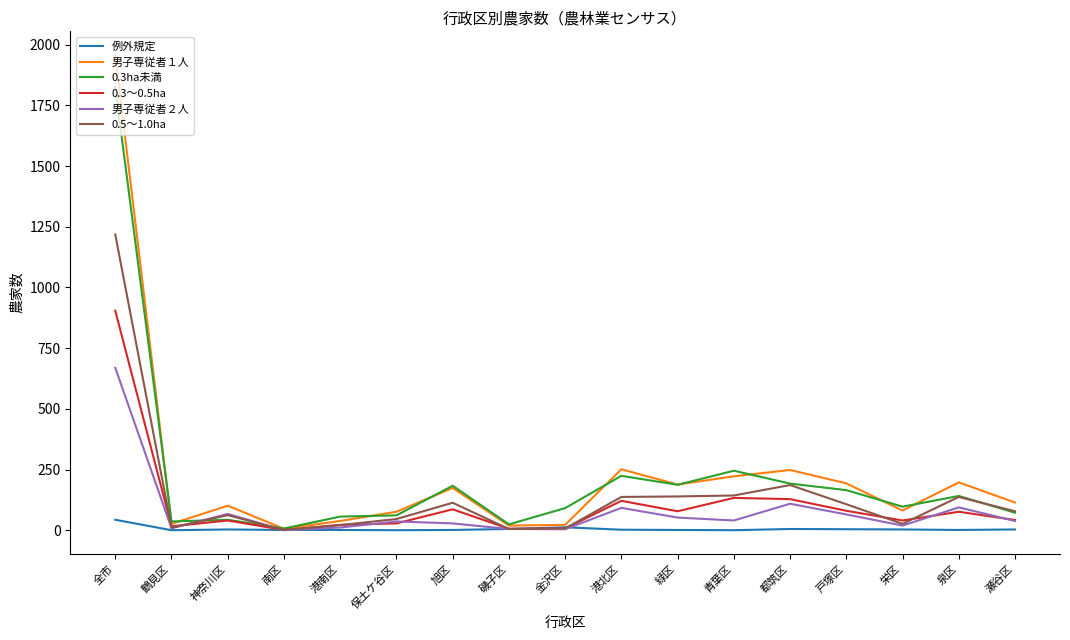

At which category is the sum across all series the highest?

全市